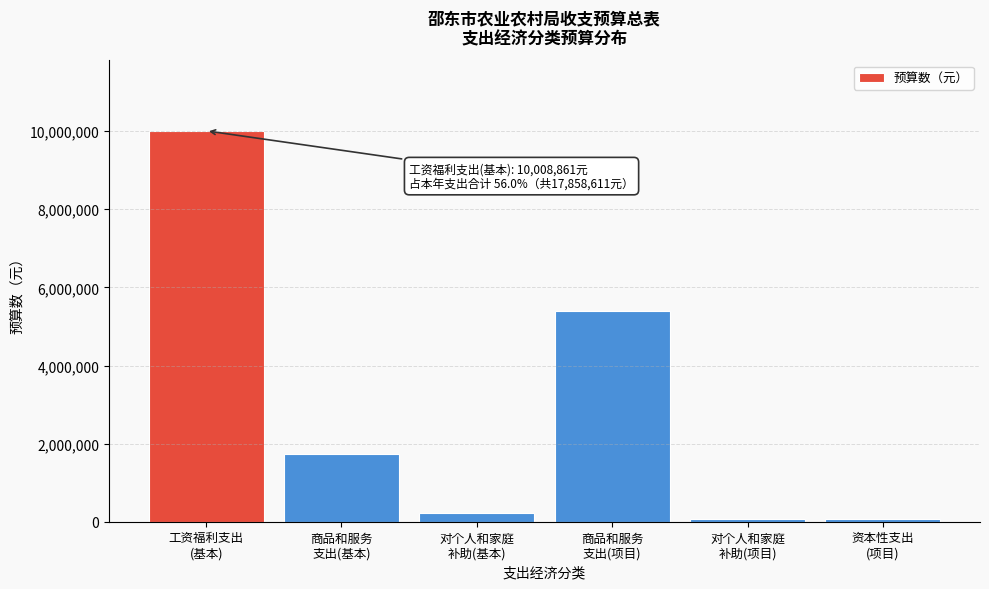

What is the maximum value shown in the chart?

10008861